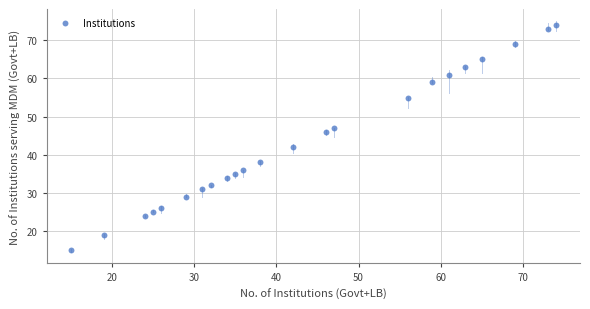

What is the range of X values (max minus min)?

59